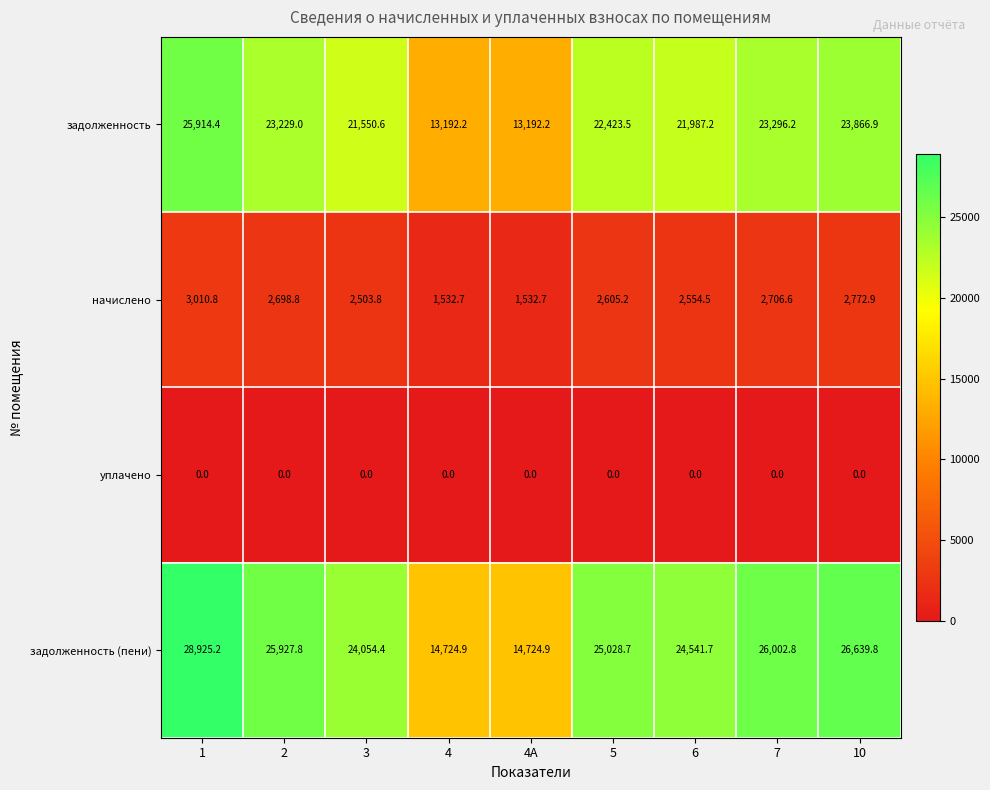

What is the average value of the задолженность (пени) series?

23396.7